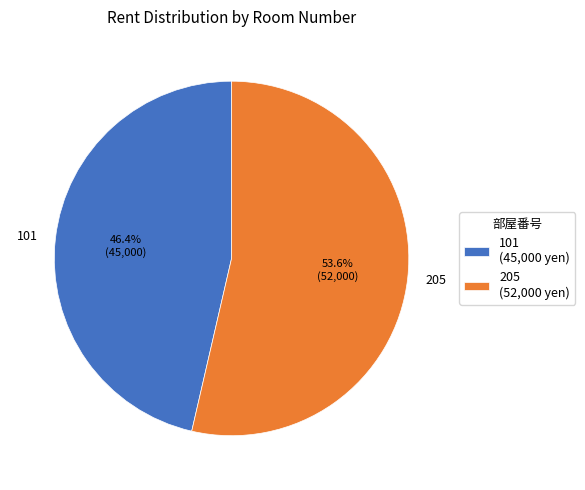

Is it true that 205 is 45% of the pie?

False